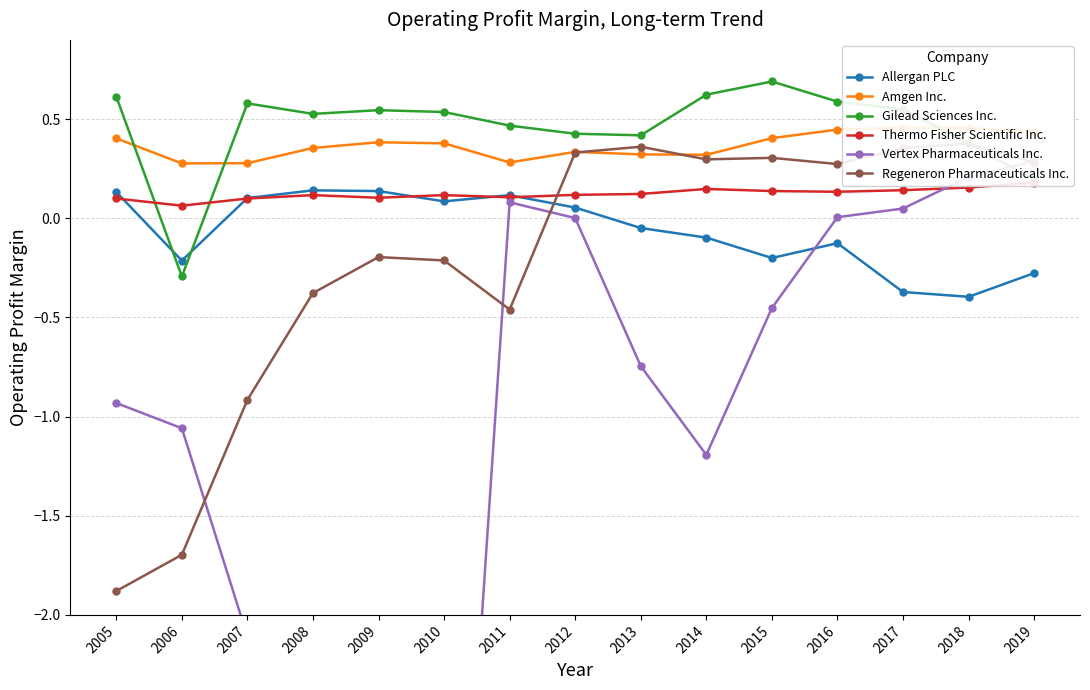

At how many categories does at least one series exceed -5?

15